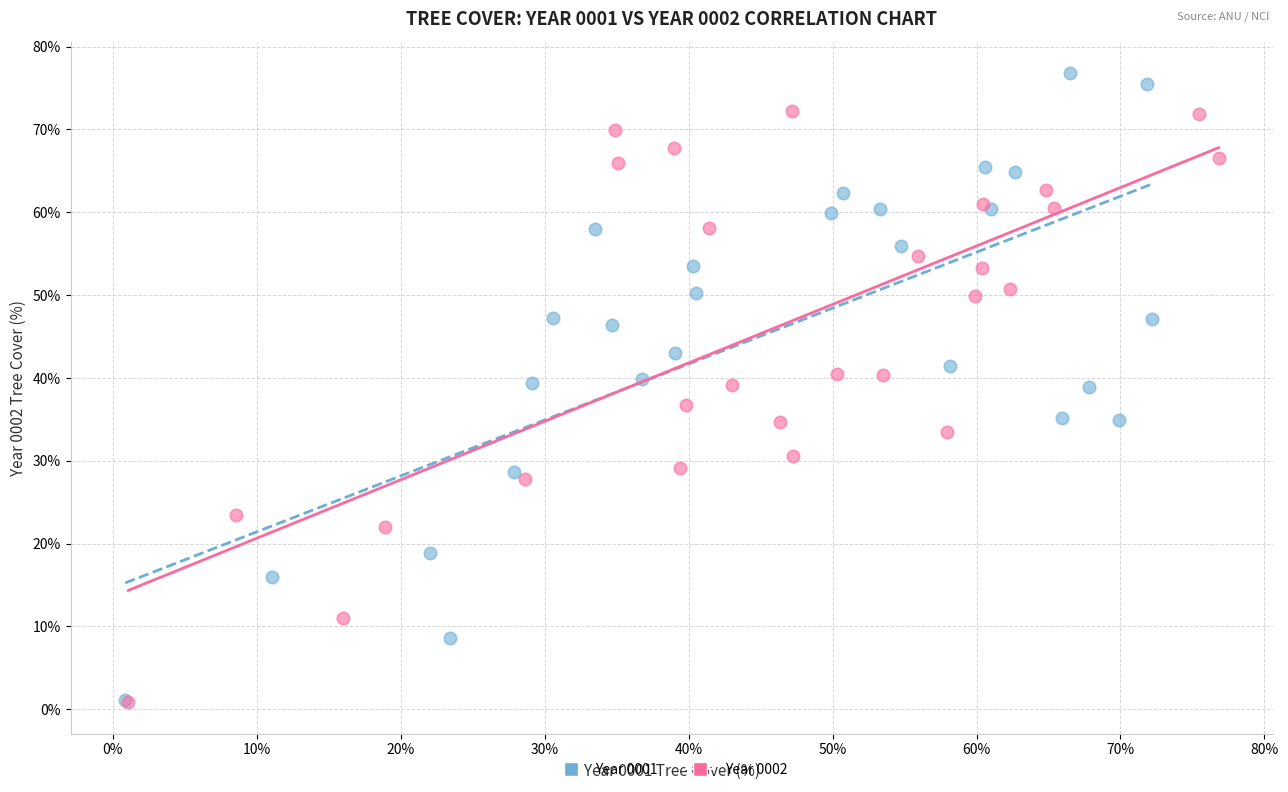

Which series reaches the maximum Y coordinate?

Year 0001